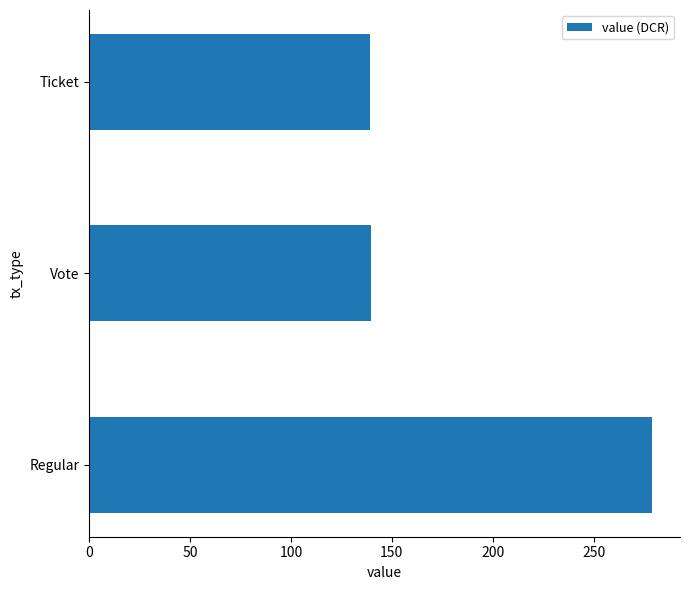

True or false: the data shows 47.4 at Ticket.

False